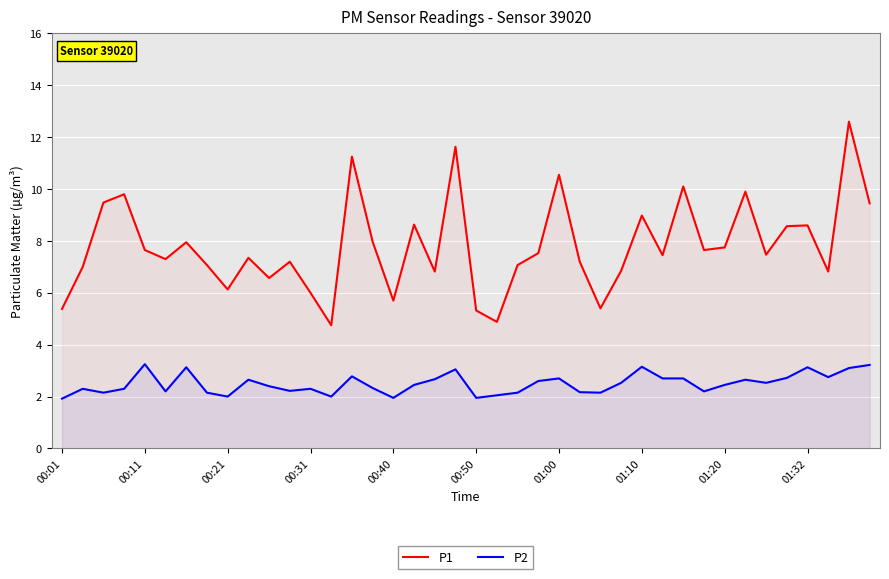

Which series has the largest range (max minus min)?

P1